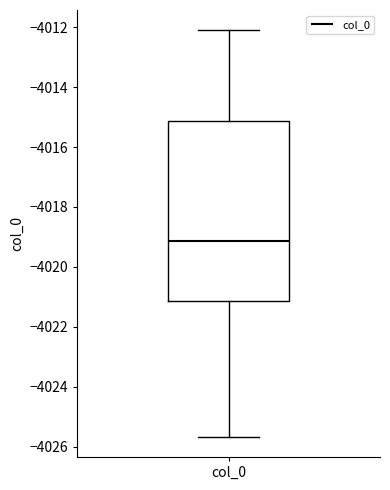

Transcribe this box plot: give where the median line is, the range the box spans, and where the two whiskers end, as read against the y-axis. The values are not printed on the chart, so give them approximately, as read against the axis.

median -4019.2, box -4021.2 to -4015.2, whiskers -4025.6 to -4012.2